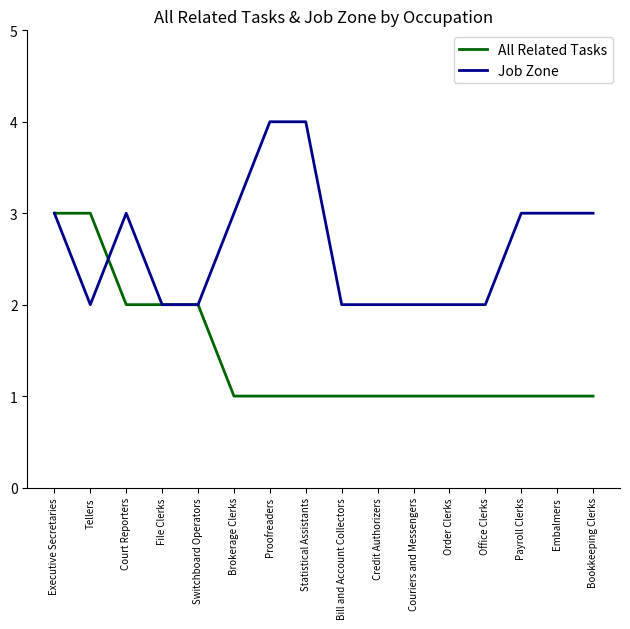

Reading right to left, transcribe all the data shown in this chart.

All Related Tasks: Bookkeeping Clerks=1	Embalmers=1	Payroll Clerks=1	Office Clerks=1	Order Clerks=1	Couriers and Messengers=1	Credit Authorizers=1	Bill and Account Collectors=1	Statistical Assistants=1	Proofreaders=1	Brokerage Clerks=1	Switchboard Operators=2	File Clerks=2	Court Reporters=2	Tellers=3	Executive Secretaries=3
Job Zone: Bookkeeping Clerks=3	Embalmers=3	Payroll Clerks=3	Office Clerks=2	Order Clerks=2	Couriers and Messengers=2	Credit Authorizers=2	Bill and Account Collectors=2	Statistical Assistants=4	Proofreaders=4	Brokerage Clerks=3	Switchboard Operators=2	File Clerks=2	Court Reporters=3	Tellers=2	Executive Secretaries=3